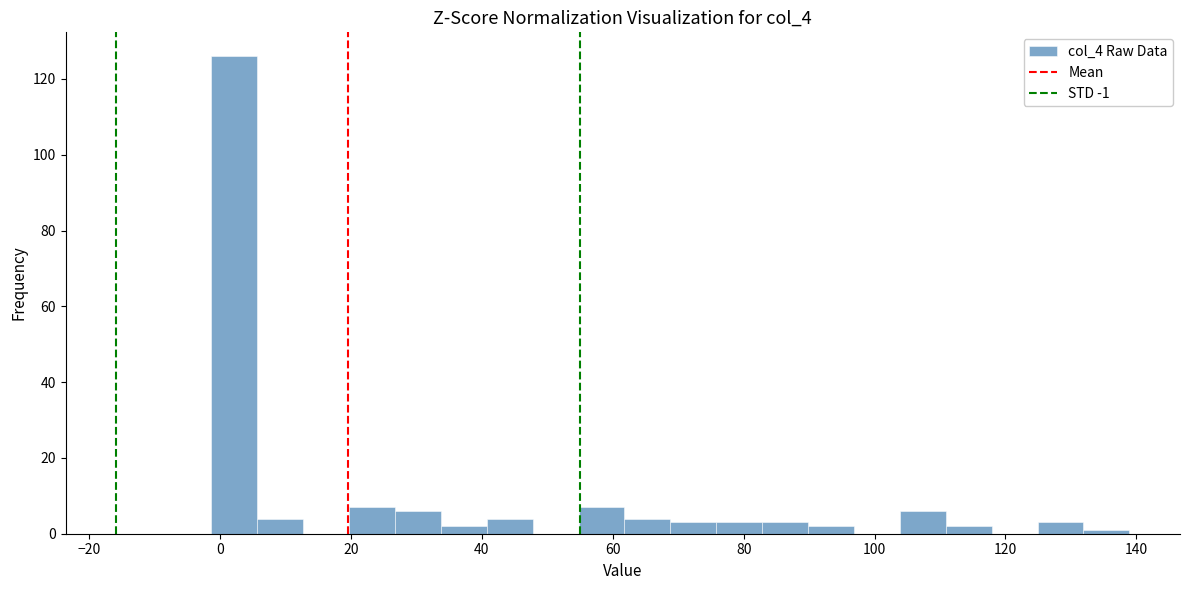

Read against the x-axis, roughly where is the centre of the tallest bar?

2